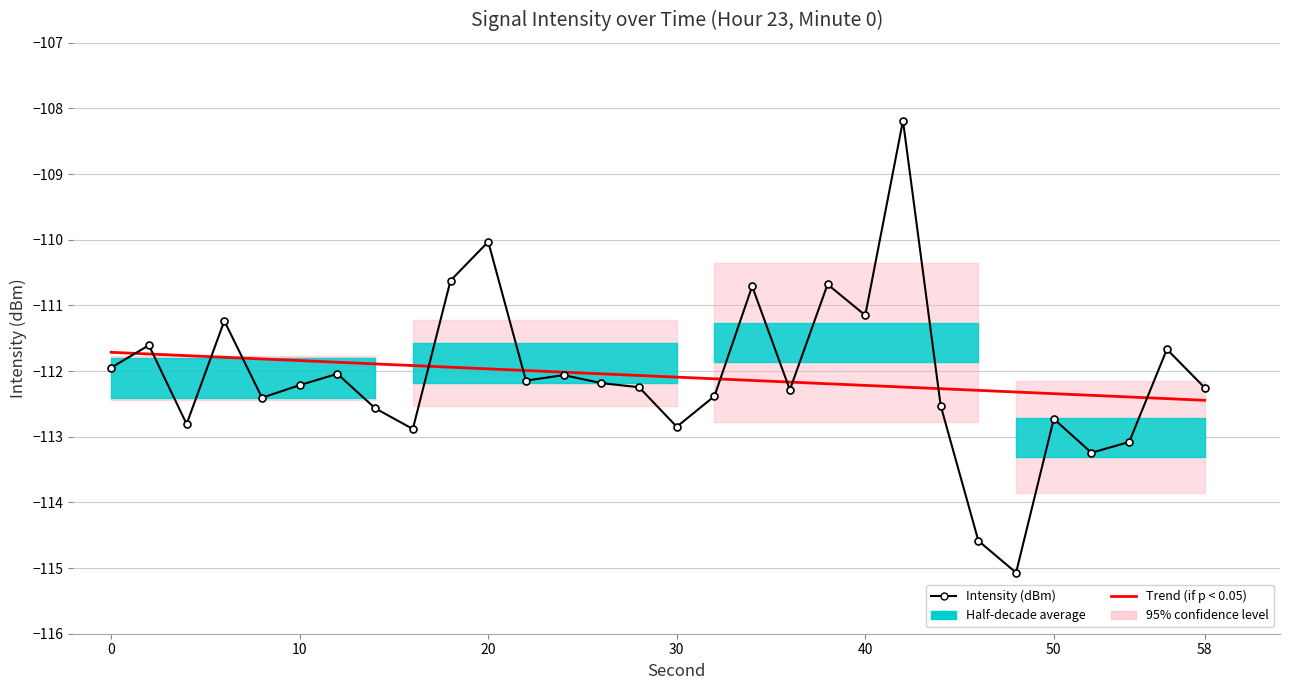

True or false: Intensity (dBm) and Trend (if p < 0.05) cross at least once.

True